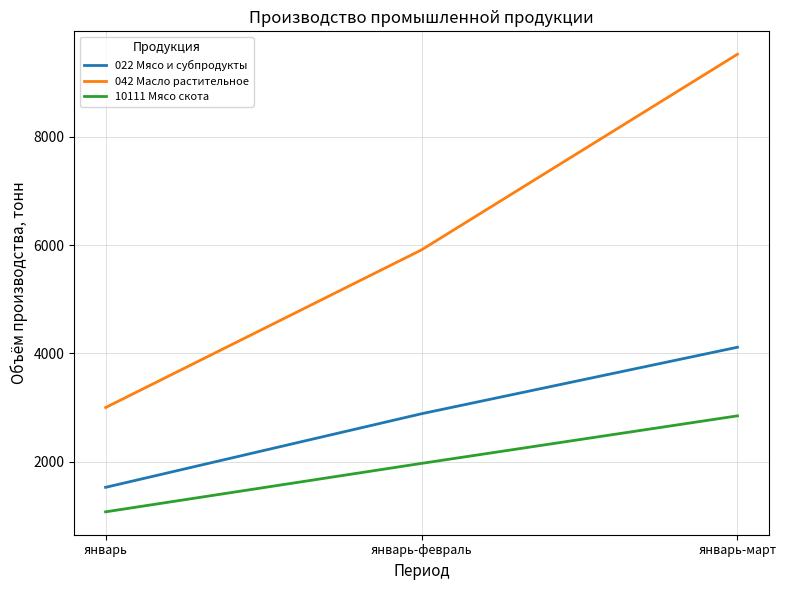

At which category does the chart reach its peak across all series?

январь-март